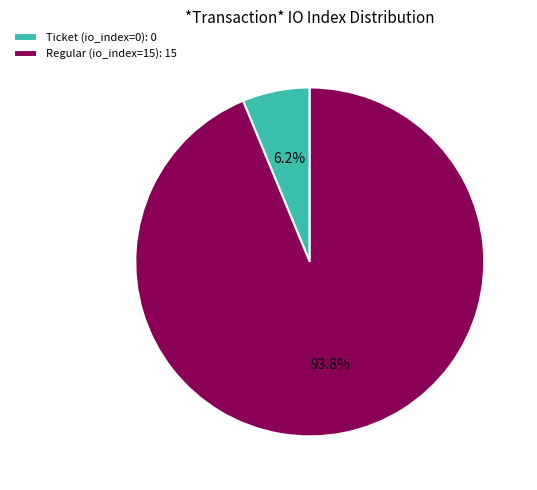

What is the majority slice?

Regular (io_index=15): 15